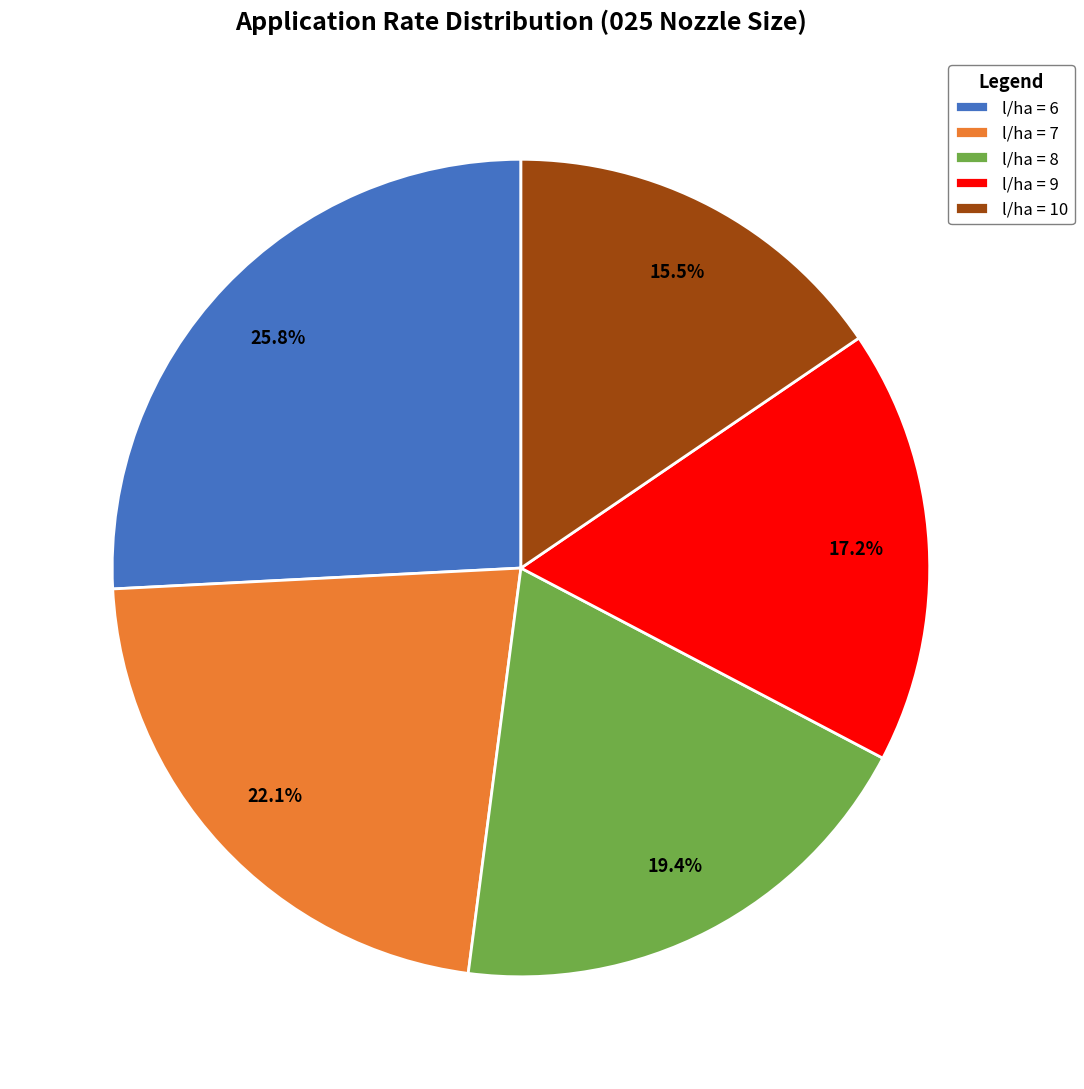

Which has a higher value, l/ha = 7 or l/ha = 8?

l/ha = 7